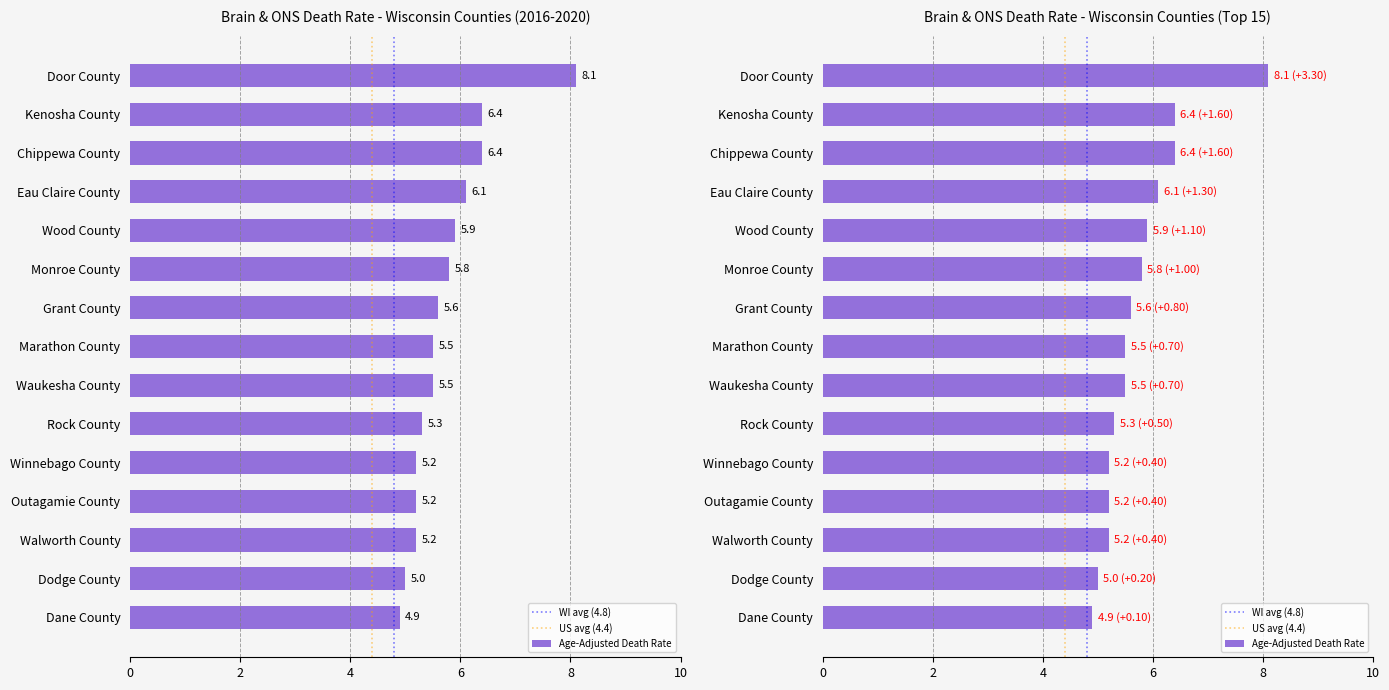

What position from the left is Kenosha County?

2